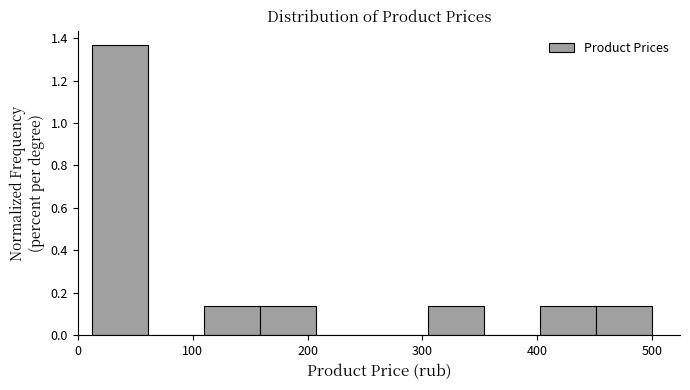

Reading left to right, list every bar in this chart as the range it spans on the x-axis followed by its height. Neither the bar edges nor the heights are printed on the chart, so give them approximately, as read against the axes.

10 to 60: 1.36
60 to 110: 0
110 to 160: 0.14
160 to 210: 0.14
210 to 260: 0
260 to 300: 0
300 to 350: 0.14
350 to 400: 0
400 to 450: 0.14
450 to 500: 0.14